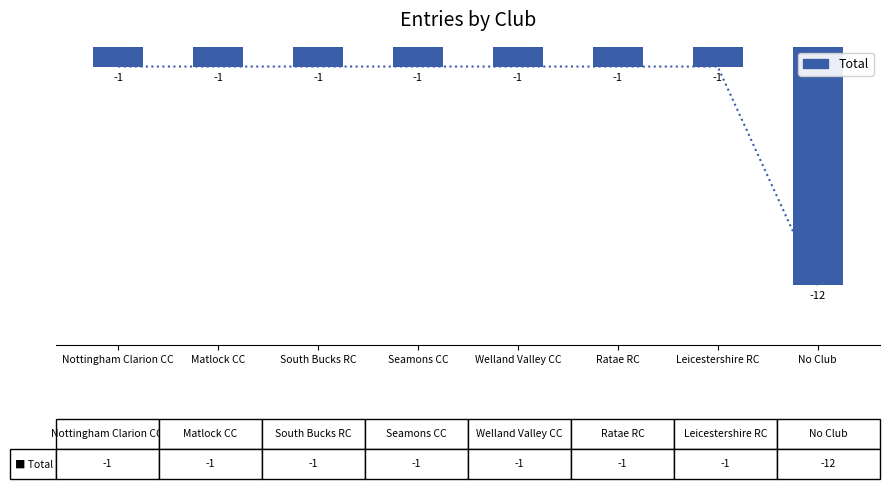

The value at No Club is -17. True or false?

False